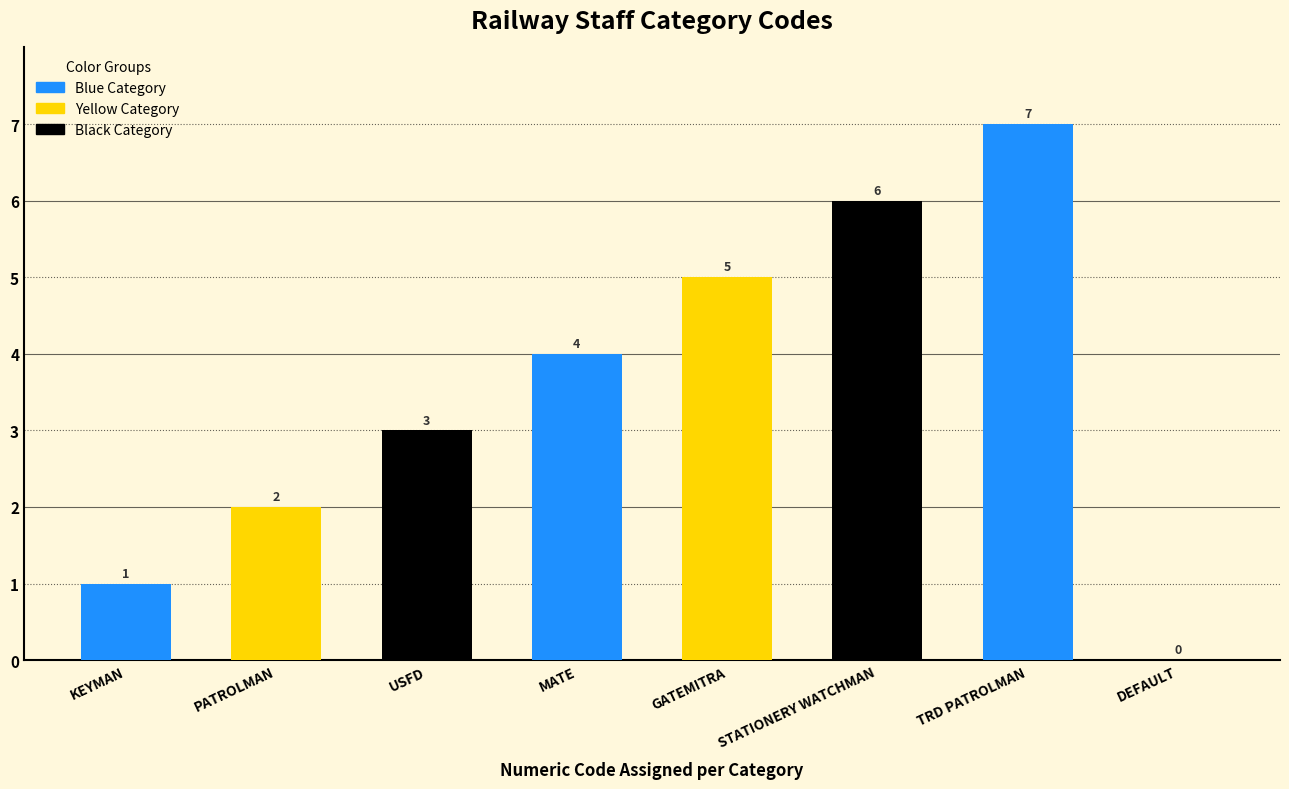

Rank the categories by value from highest to lowest.

TRD PATROLMAN, STATIONERY WATCHMAN, GATEMITRA, MATE, USFD, PATROLMAN, KEYMAN, DEFAULT